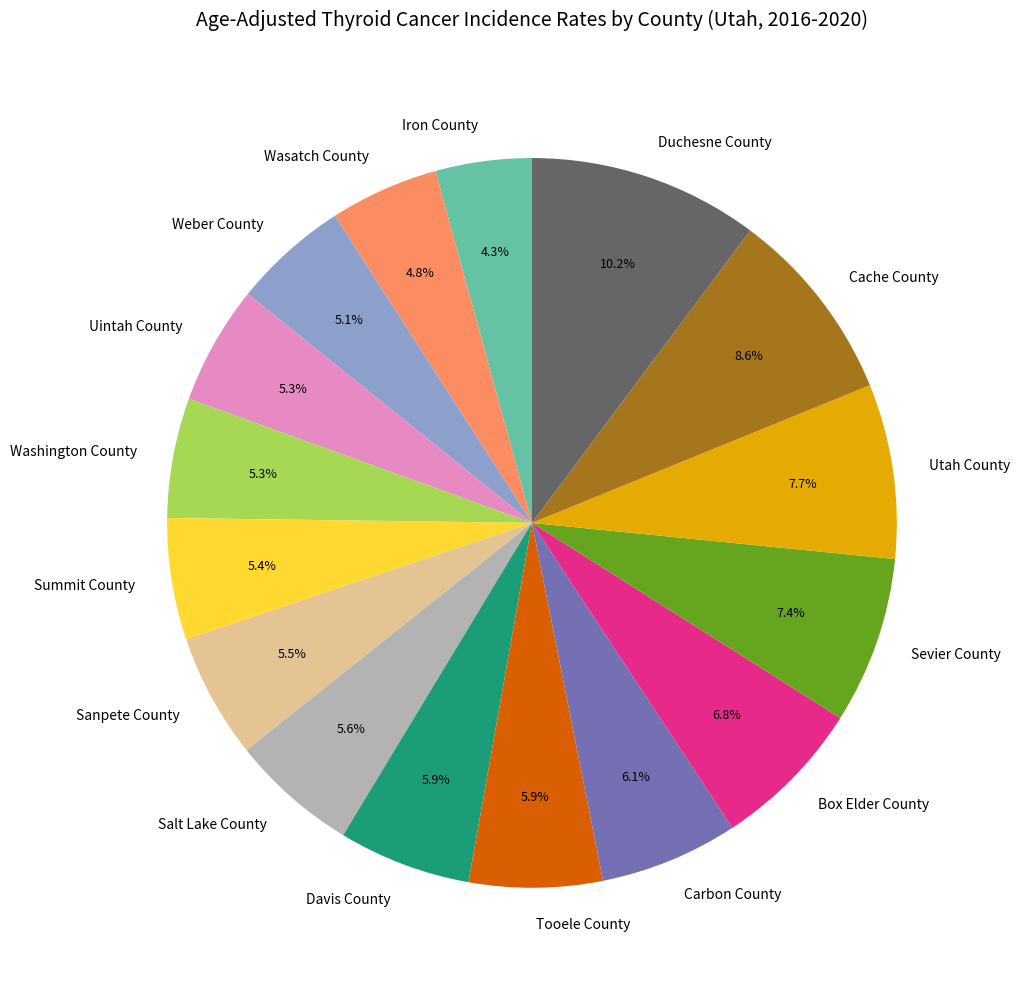

Which slice is the largest?

Duchesne County